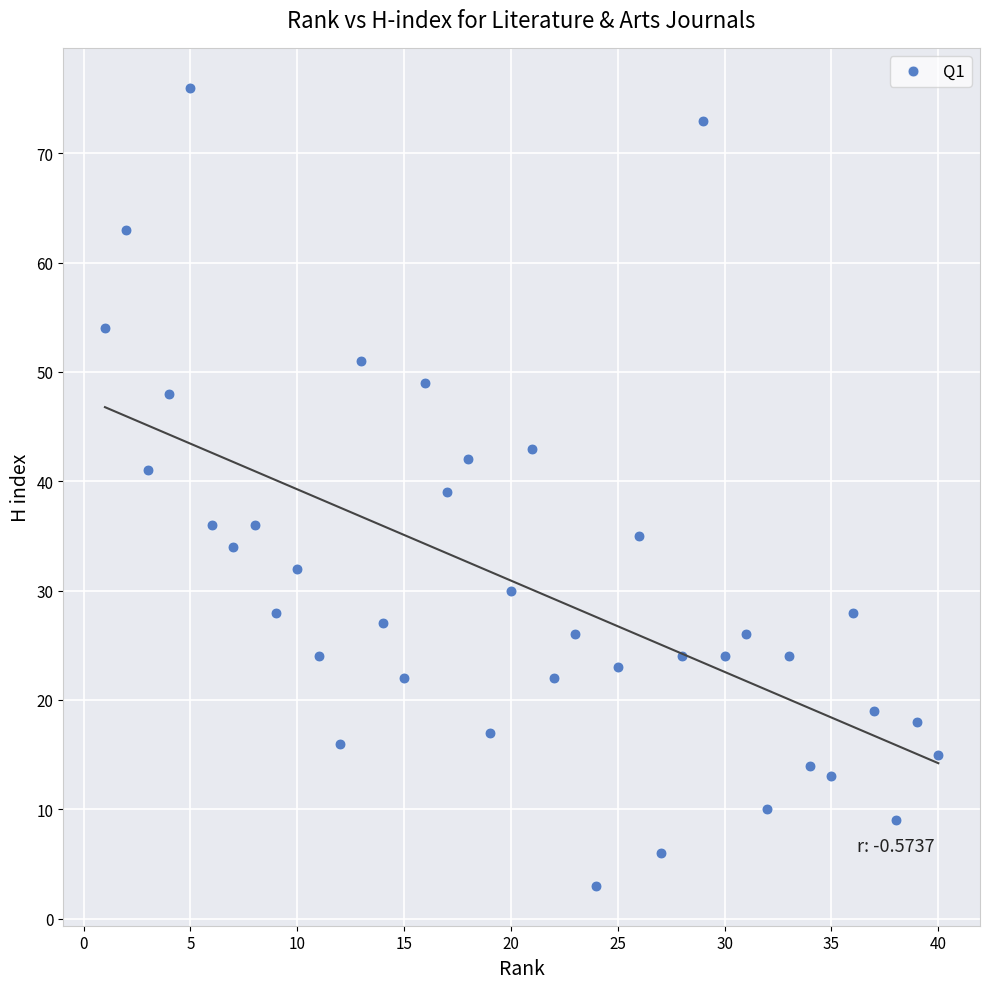

What is the range of Y values (max minus min)?

73